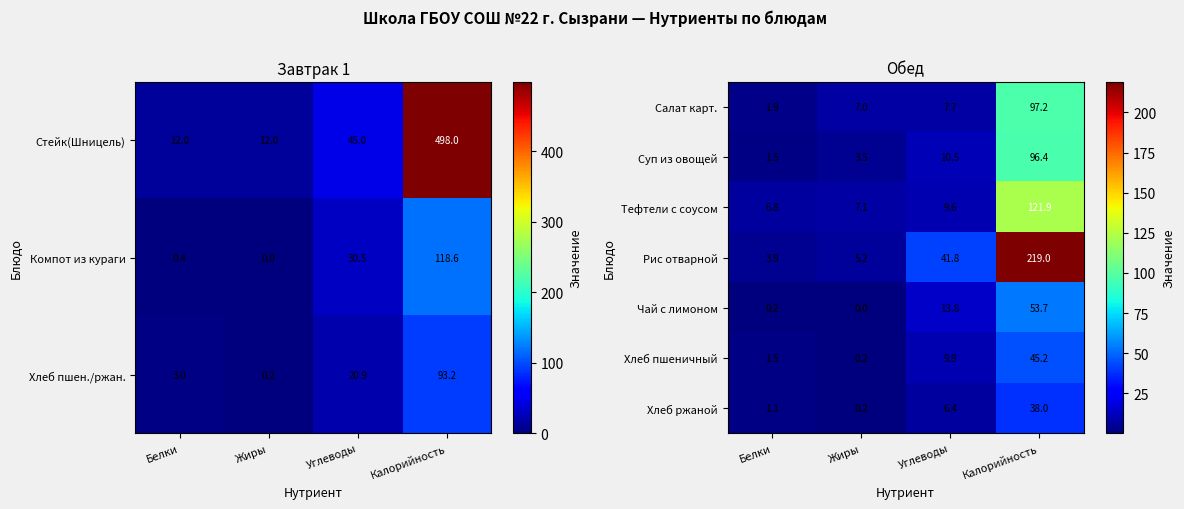

Is it true that Суп из овощей equals 0.4 at Белки?

False